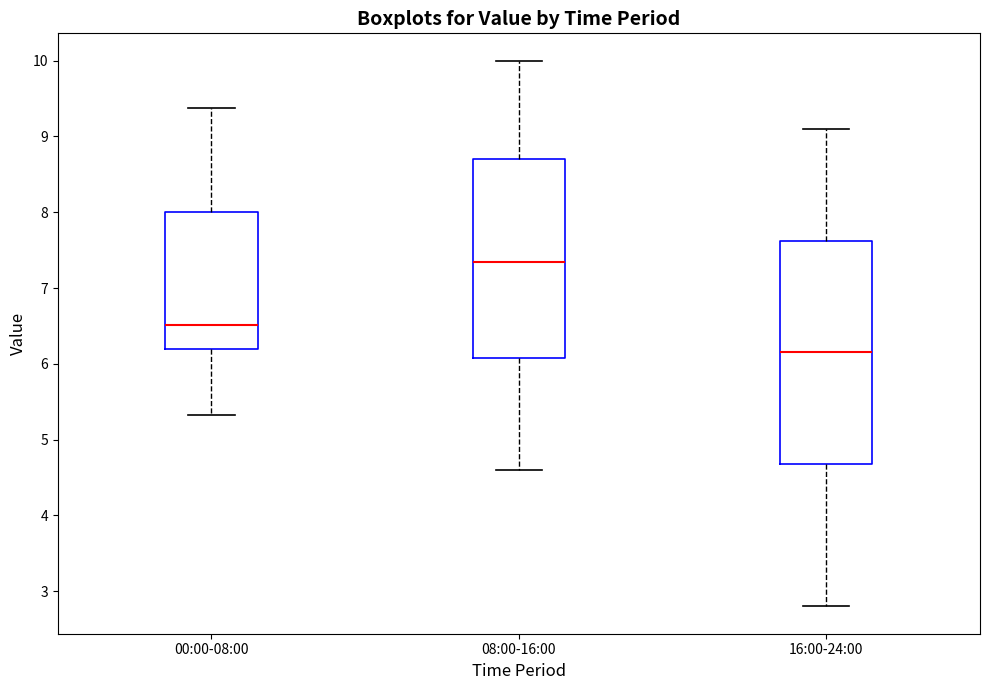

Where does the median line of the box for 00:00-08:00 sit on the y-axis? The values are not printed on the chart, so give them approximately, as read against the axis.

6.5